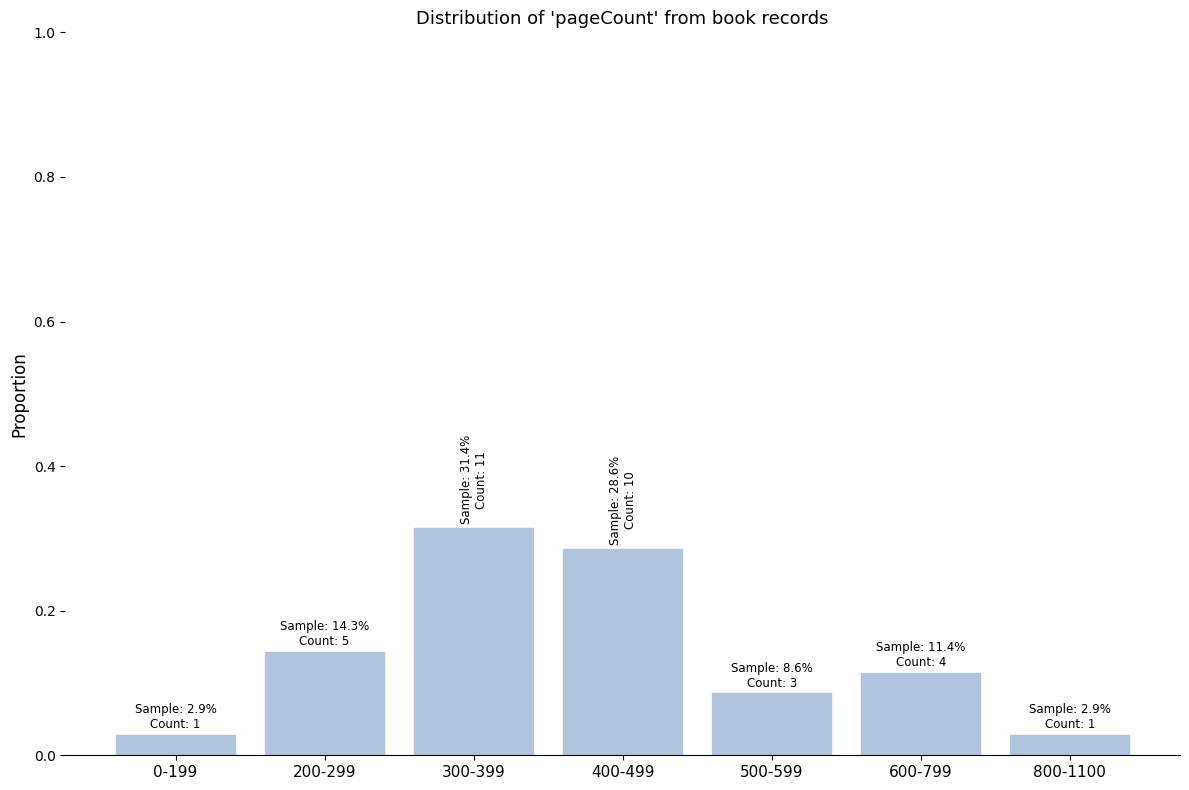

The value at 500-599 is 0.0. True or false?

False